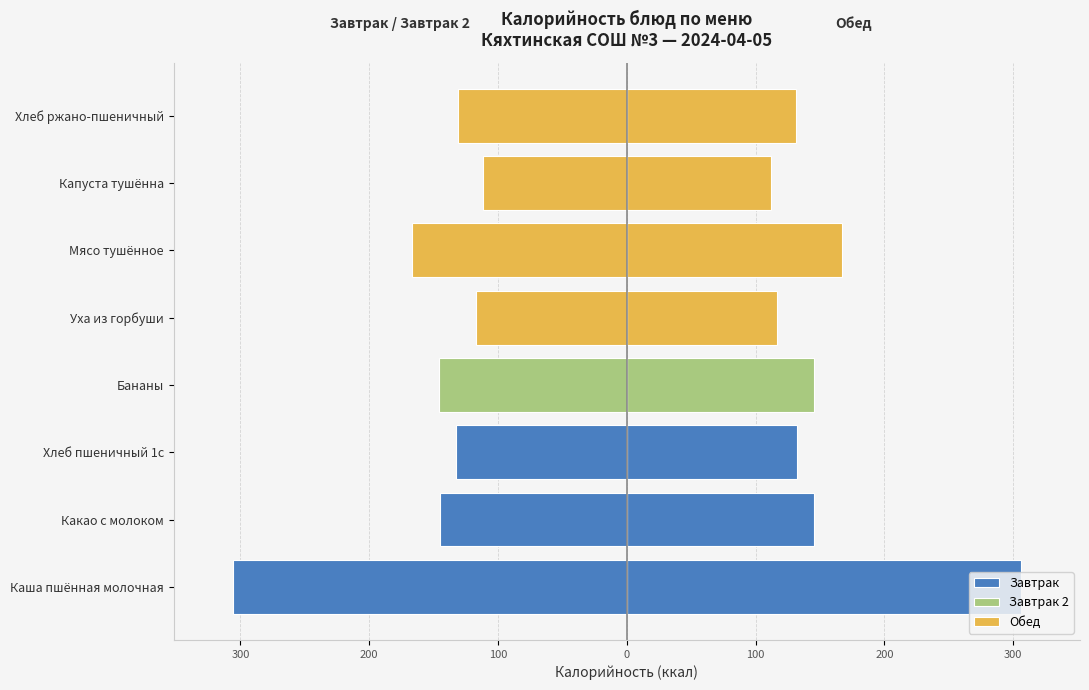

True or false: the data shows -83.7 at Хлеб пшеничный 1с.

False